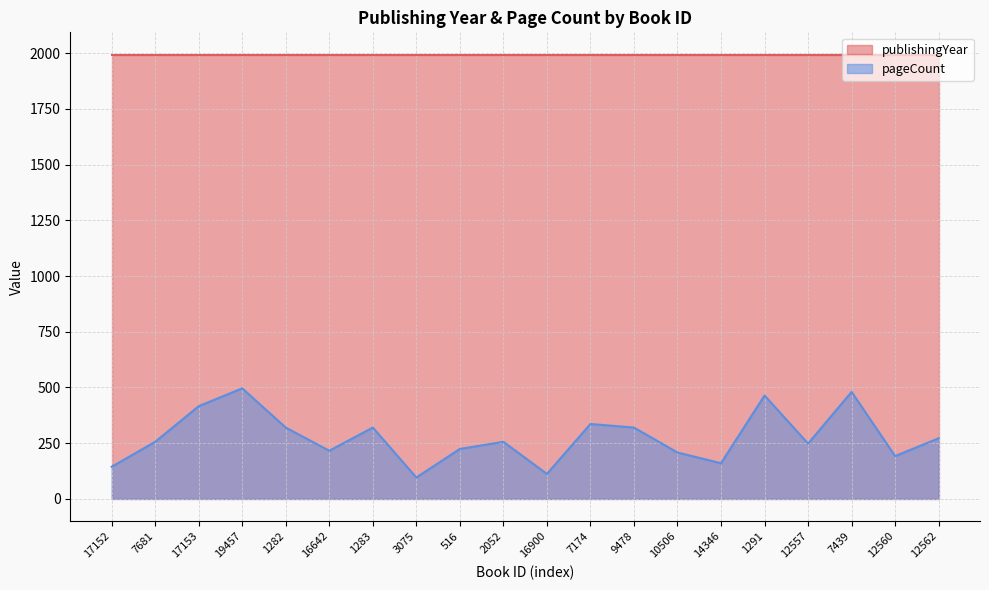

How many points are lower than both their immediate neighbors (excluding endpoints)?

6